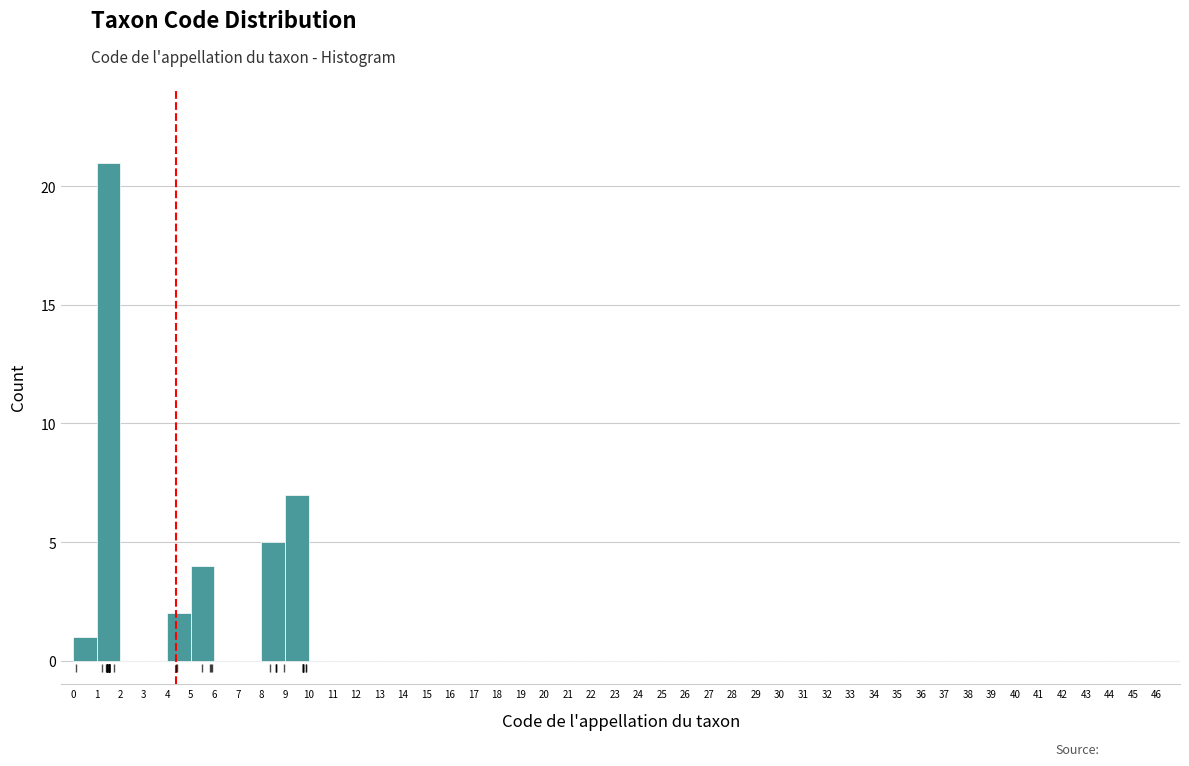

Over which range of the x-axis is the bar tallest?

1 to 2